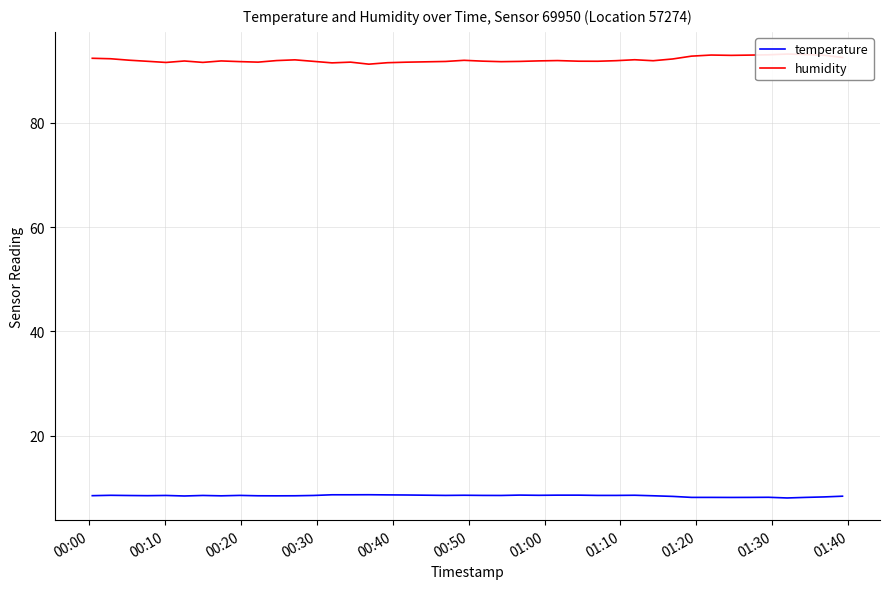

What is the label of the 7th point from the left?

01:00